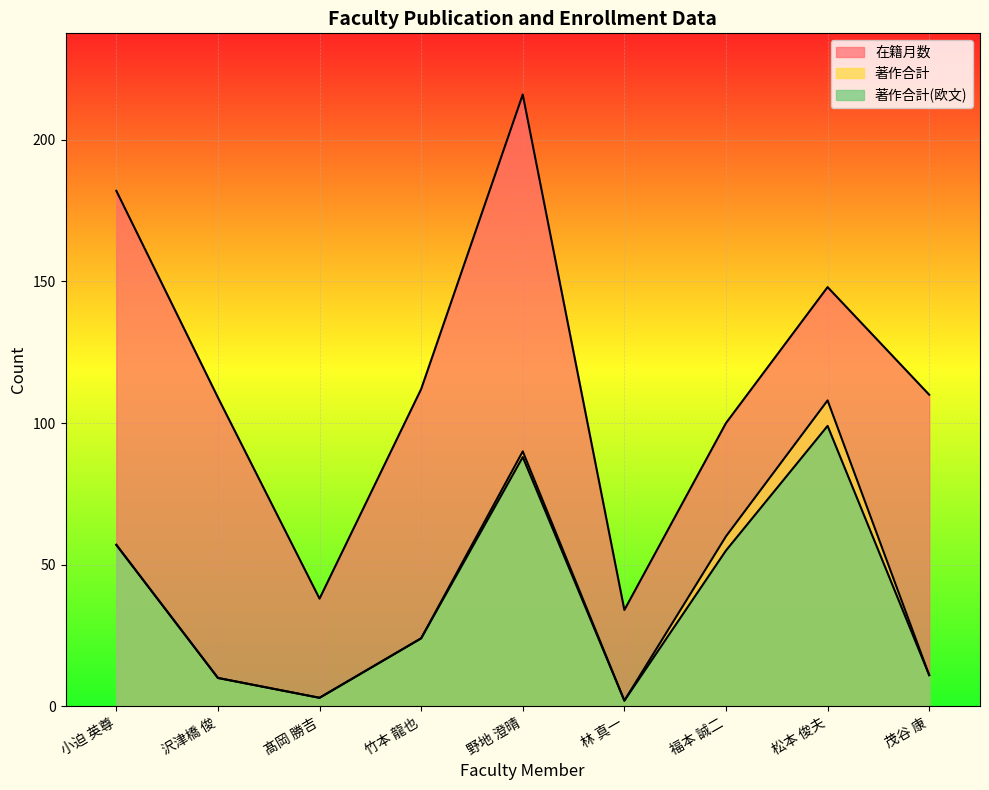

How many interior local peaks does the 著作合計(欧文) series have?

2